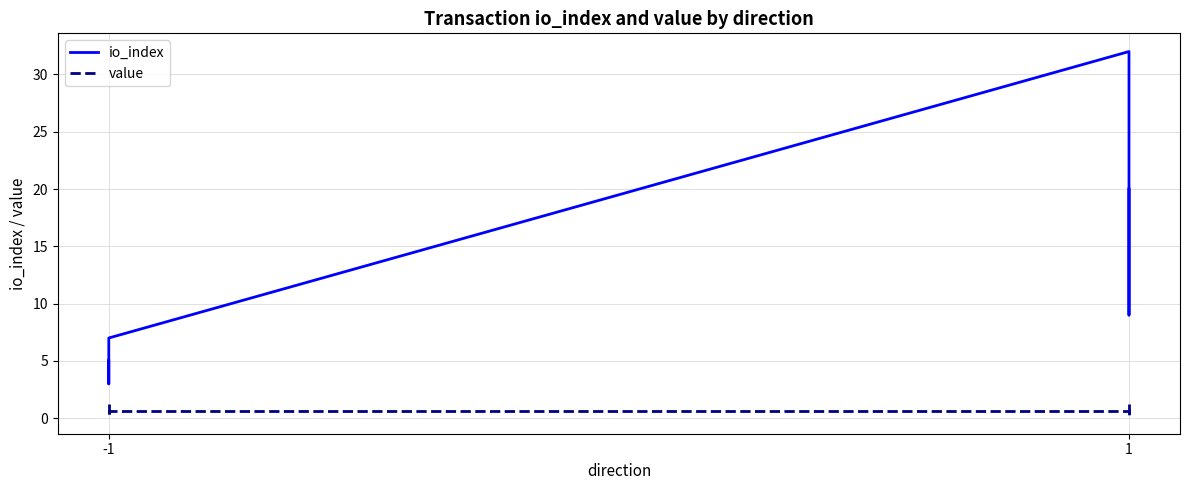

Which category has the highest value in the value series?

-1